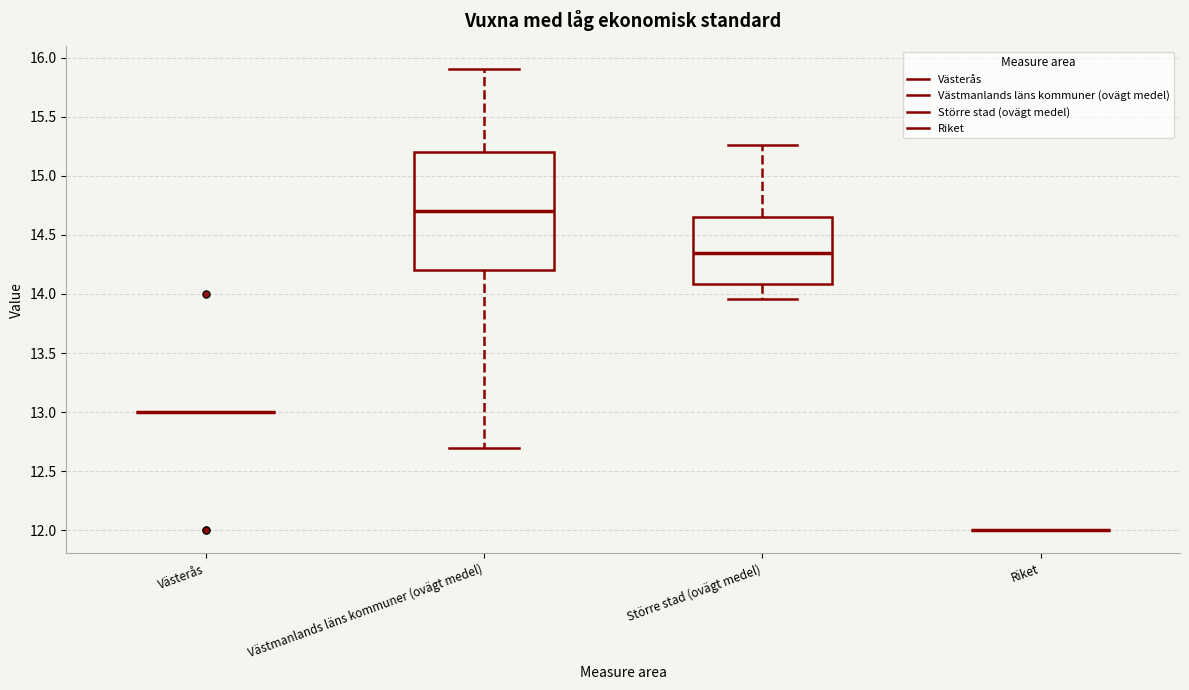

Where is the upper edge of the box for Större stad (ovägt medel) on the y-axis? The values are not printed on the chart, so give them approximately, as read against the axis.

14.65